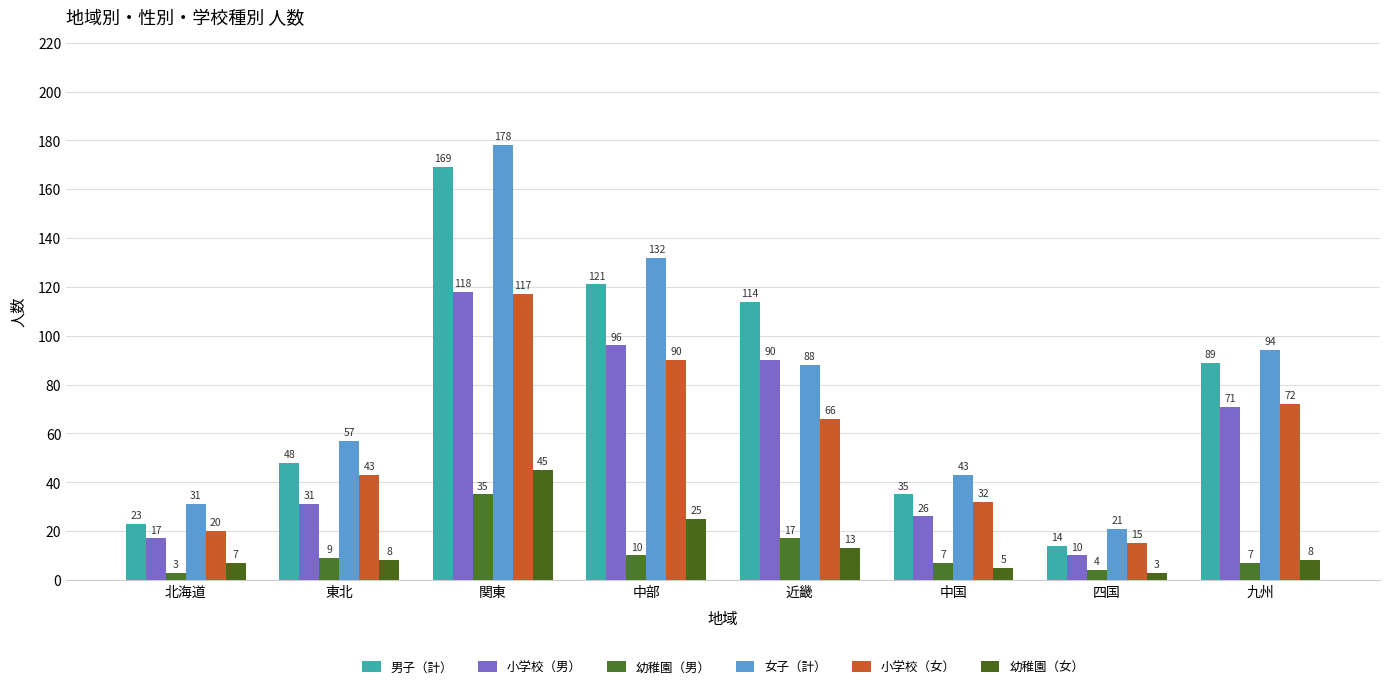

What is the sum of the 男子（計） values at 関東 and 中部?

290